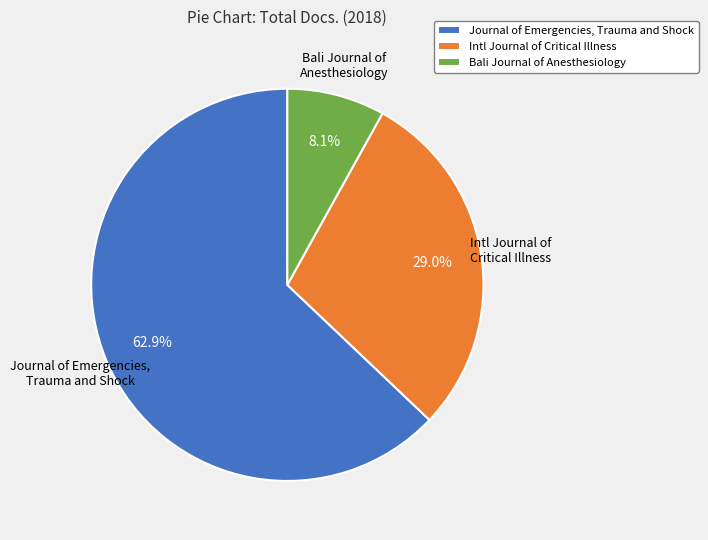

What is the largest slice in the pie chart?

Journal of Emergencies, Trauma and Shock